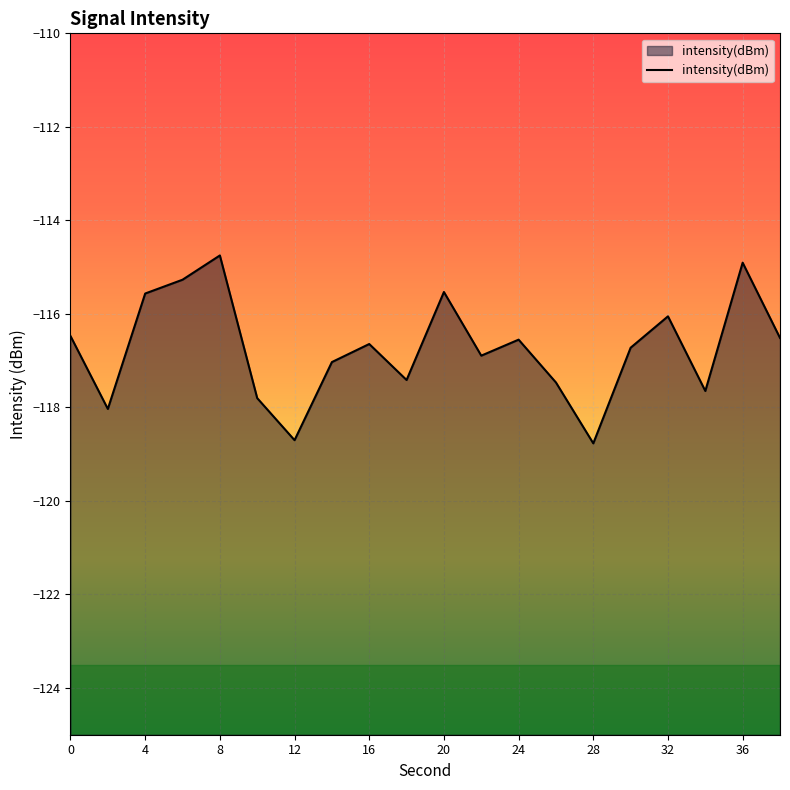

What is the value of the 18th point from the left?

-117.6